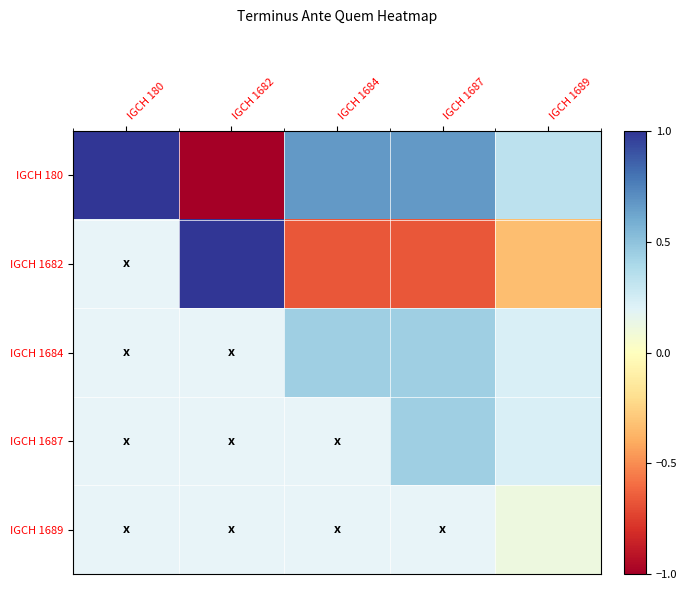

At which category is the sum across all series the highest?

IGCH 180